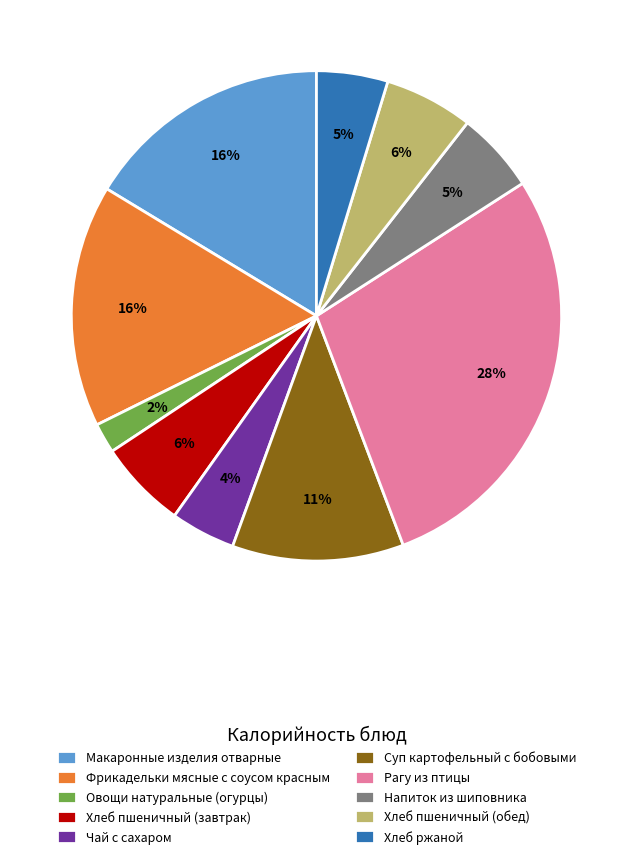

Count the number of slices in the pie.

10